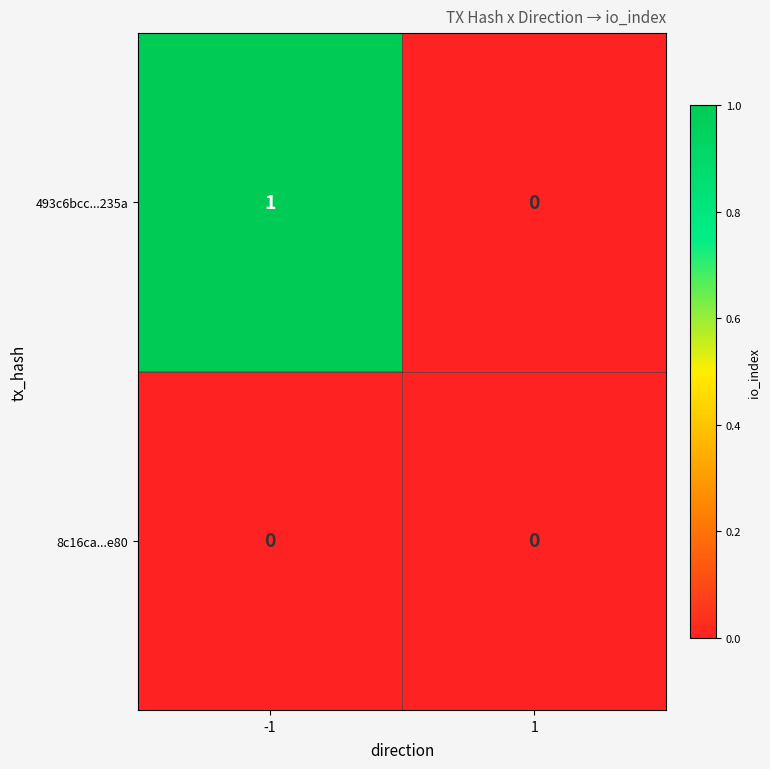

Reading right to left, extract all data points from this chart.

493c6bcc...235a: 1=0	-1=1
8c16ca...e80: 1=0	-1=0